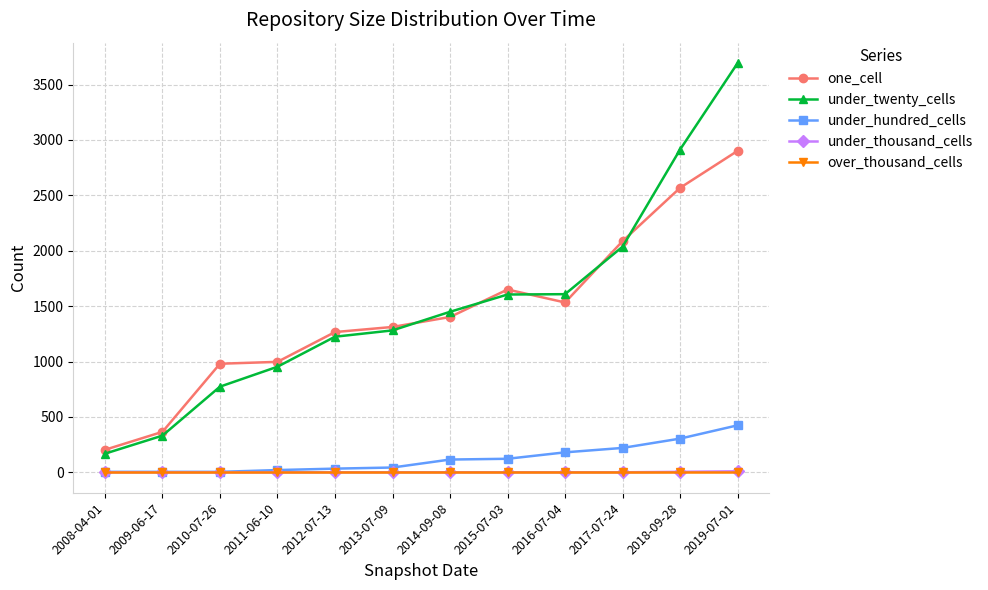

What is the label of the 11th point from the left?

2018-09-28